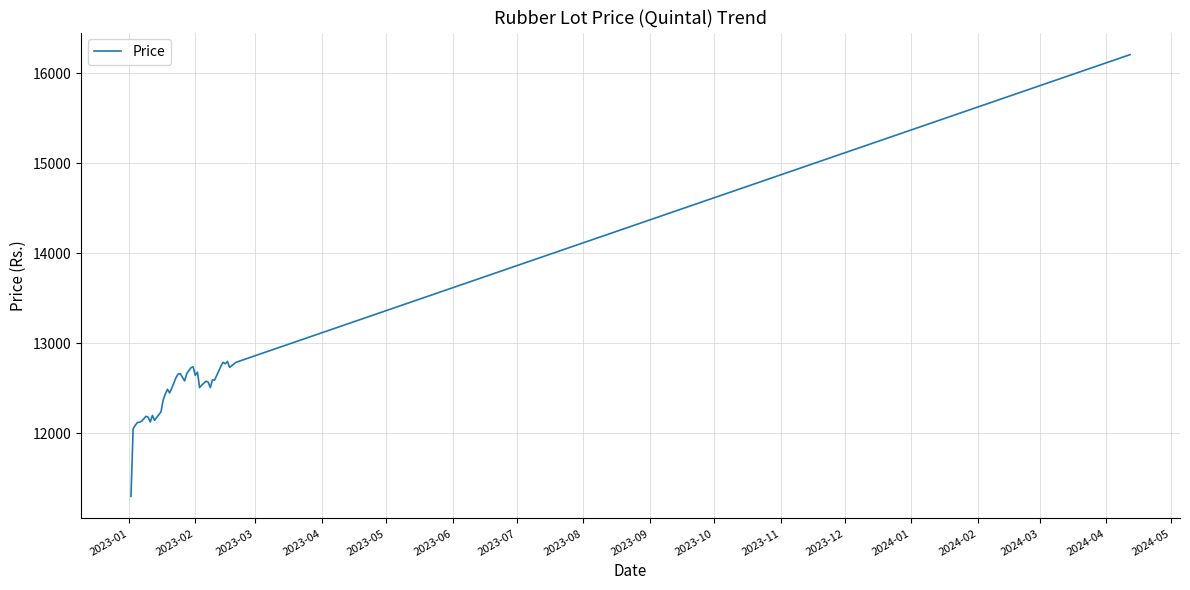

What is the greatest value displayed?

16208.3